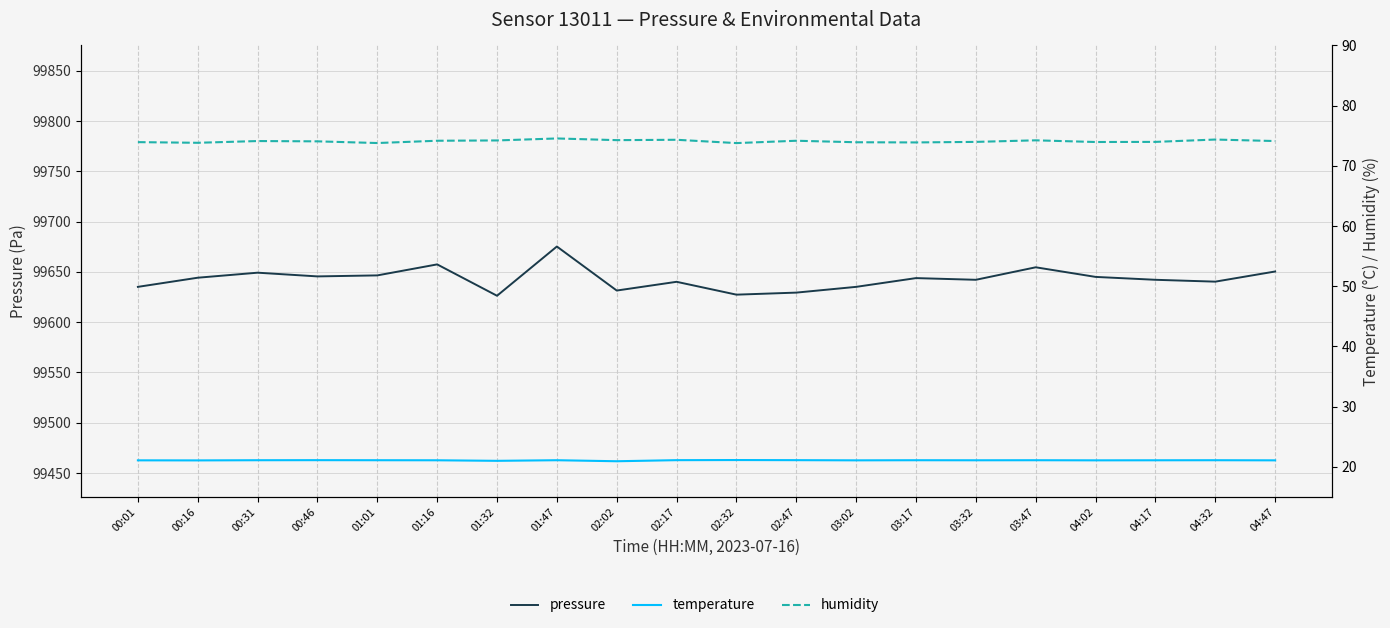

True or false: pressure has more than 0 points higher than both neighbors.

True